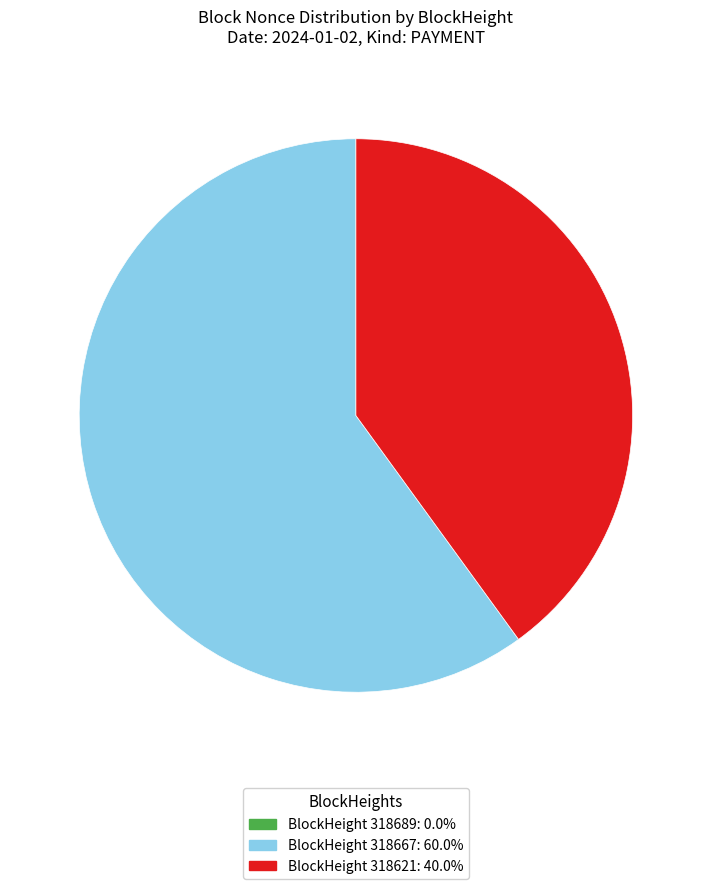

Is there a majority slice in this chart?

Yes